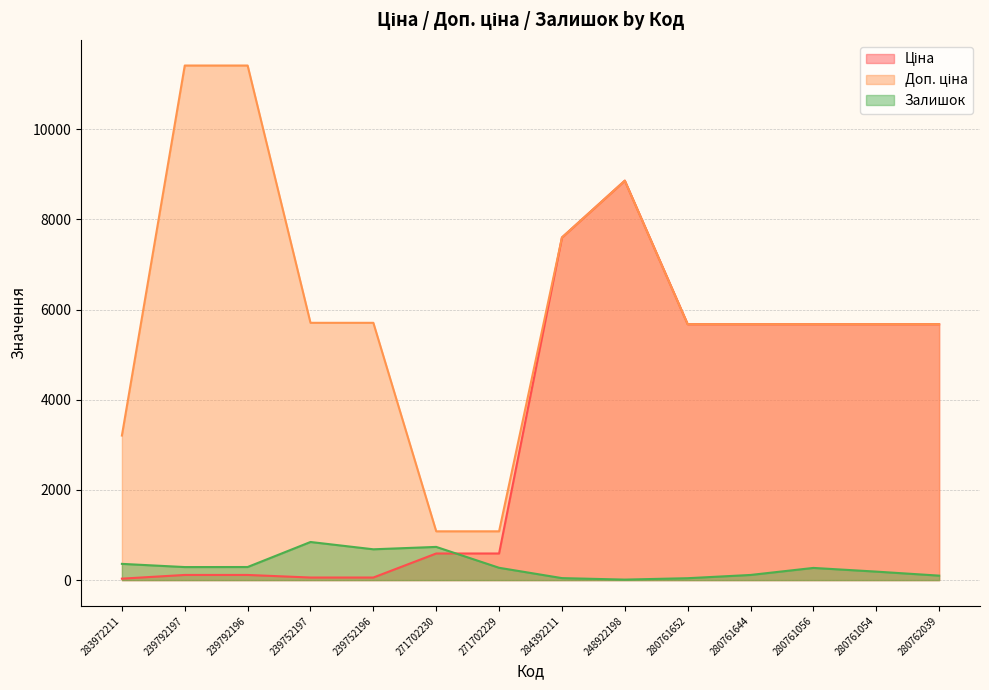

Read the Доп. ціна value at 284392211.

7596.5